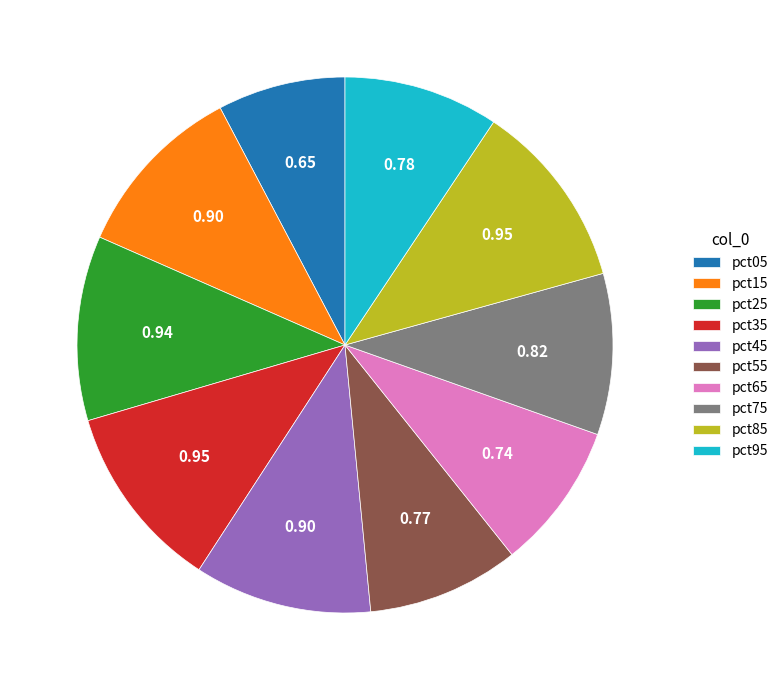

Which has a higher value, pct85 or pct95?

pct85